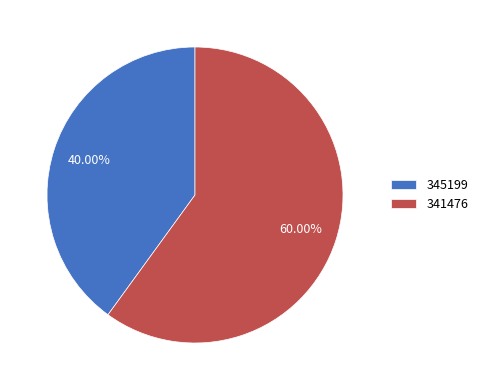

To the nearest percent, what is the difference between the 341476 and 345199 slice percentages?

20%